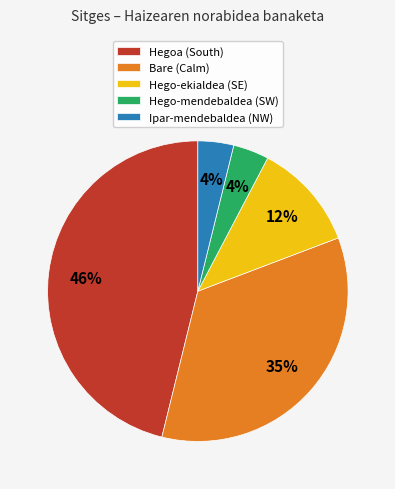

Does any single category account for the majority?

No